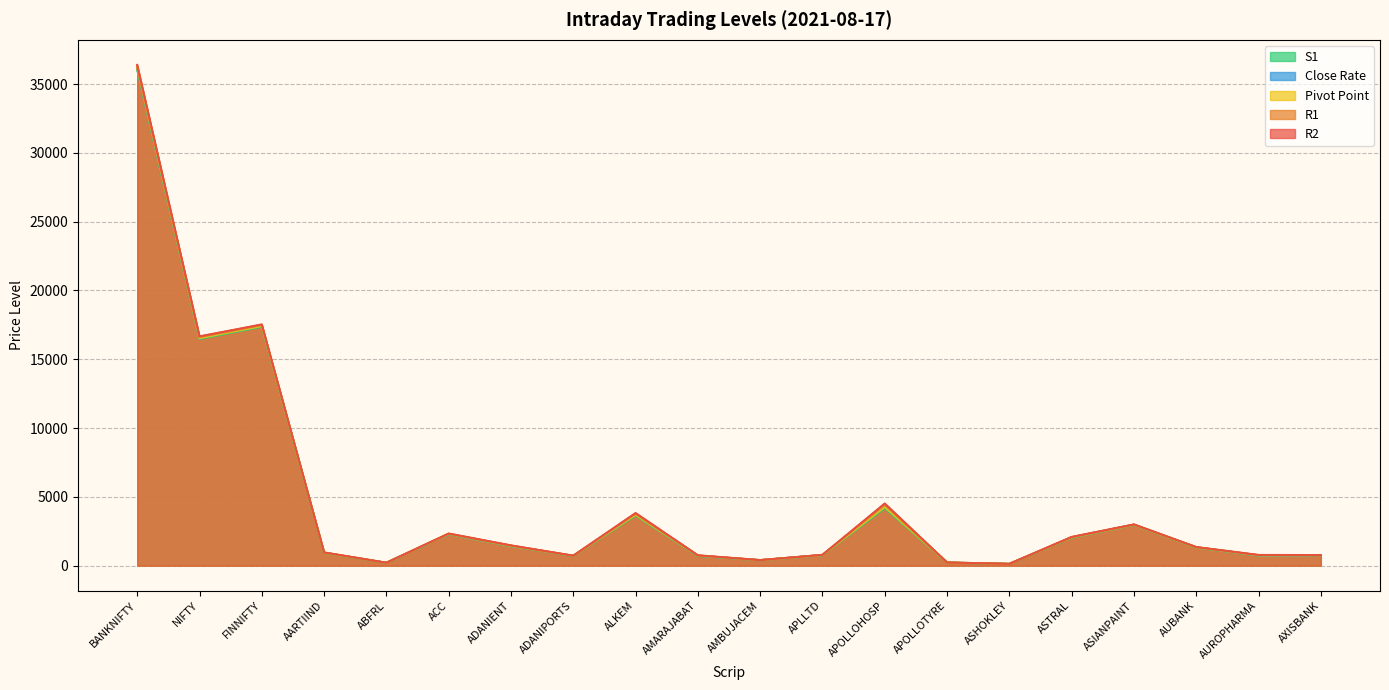

At AMARAJABAT, list the series in order from largest to smallest.

R2, R1, Pivot Point, Close Rate, S1